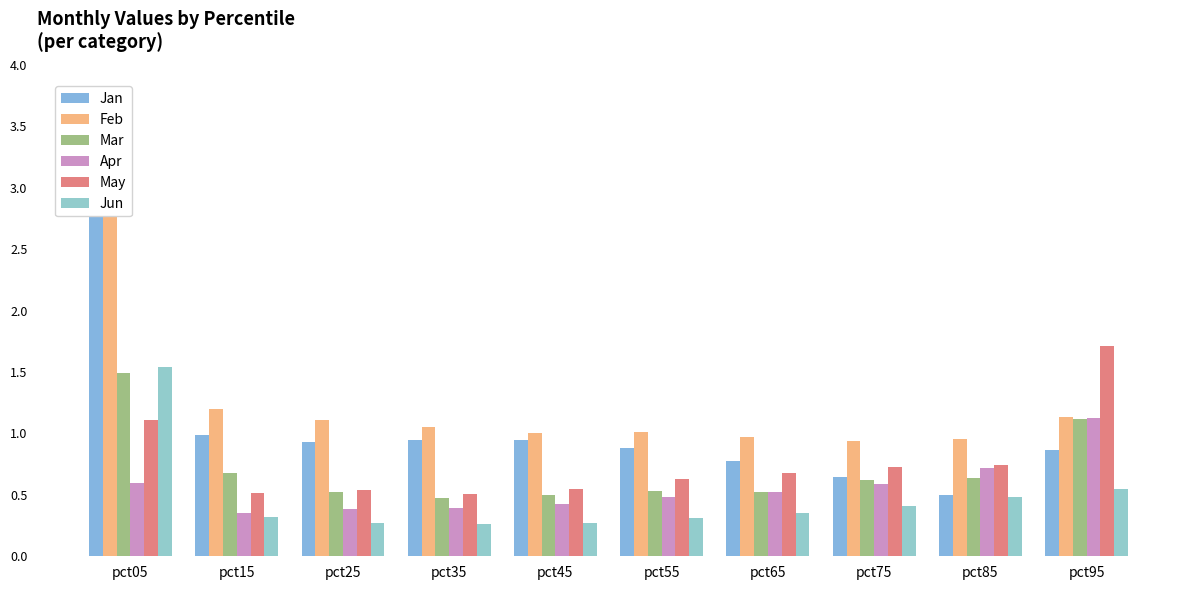

Between pct65 and pct75, which is larger?

pct65